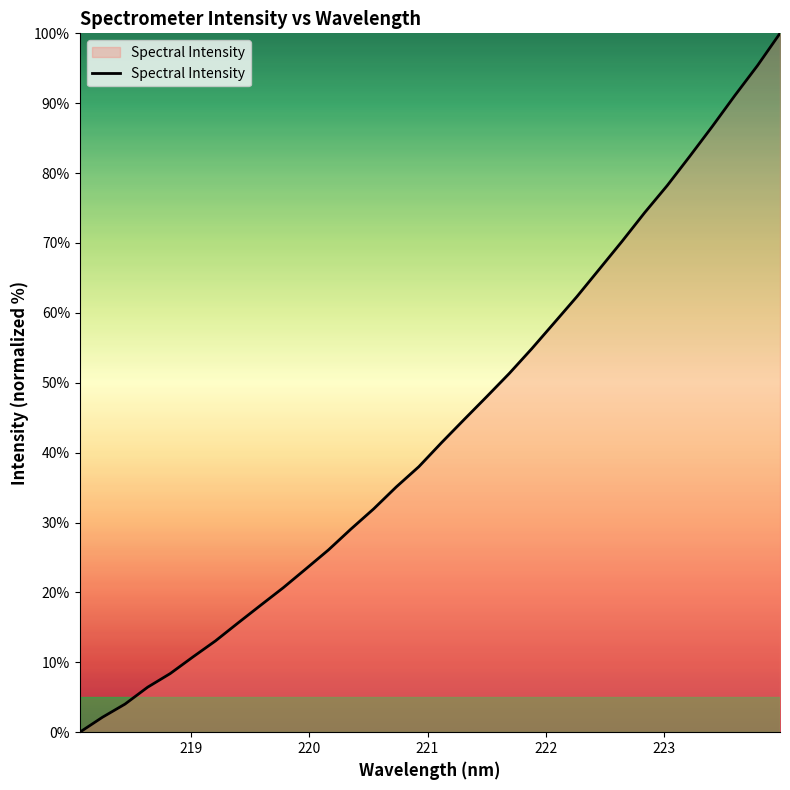

What is the difference between the maximum and minimum values?

100.0